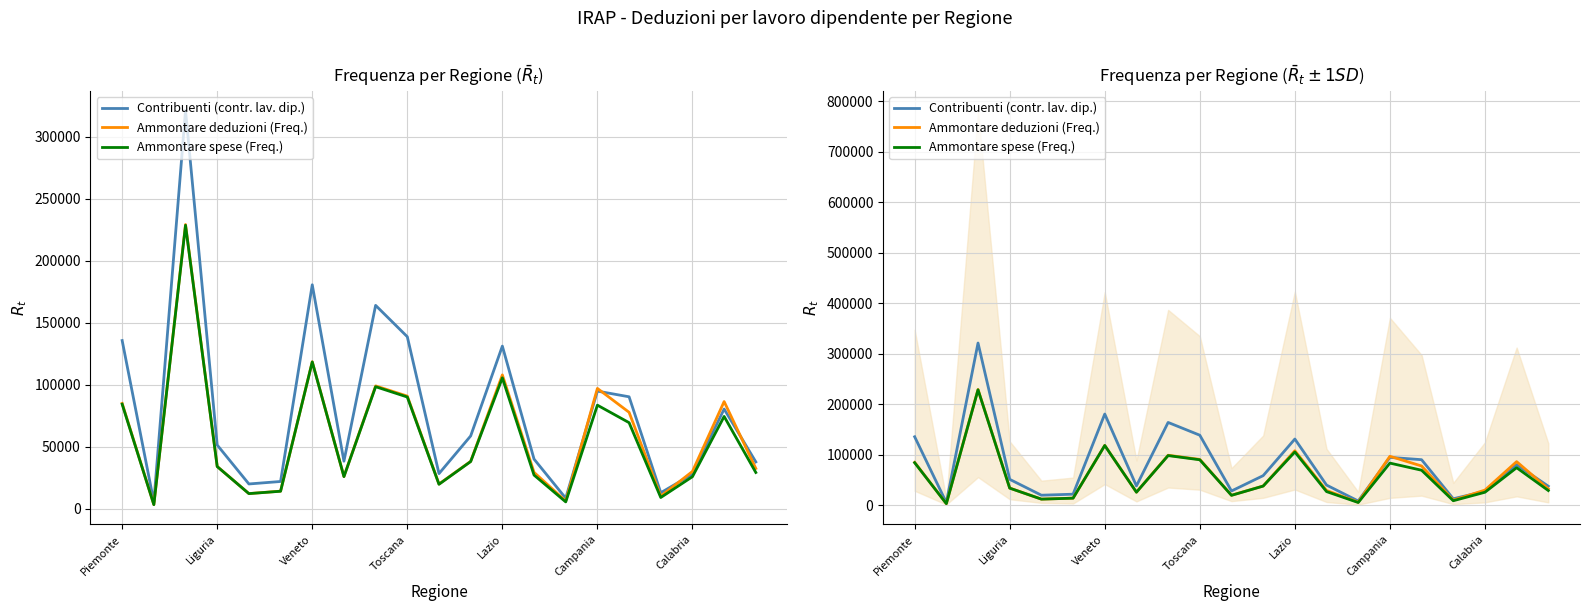

What is the value of the Ammontare spese (Freq.) point at the 7th from the left?

118264